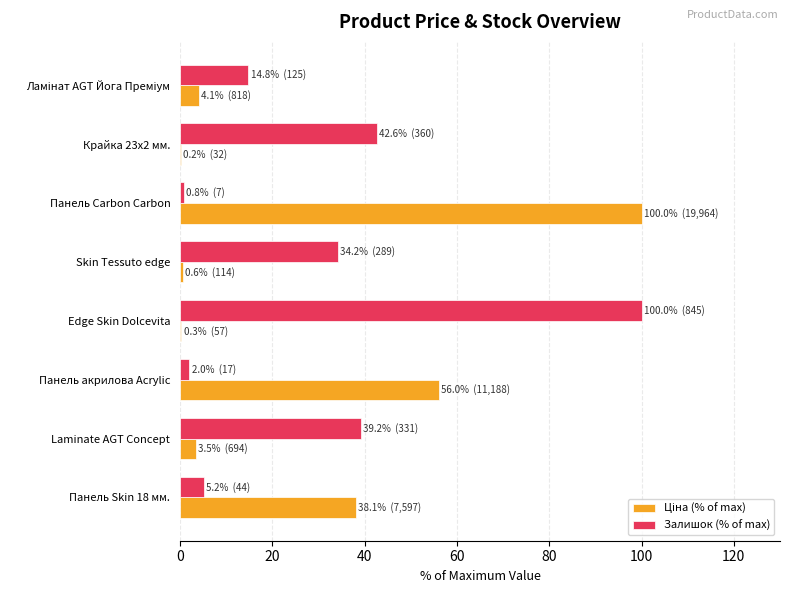

The Залишок (% of max) series shows 100.0 at Edge Skin Dolcevita. True or false?

True